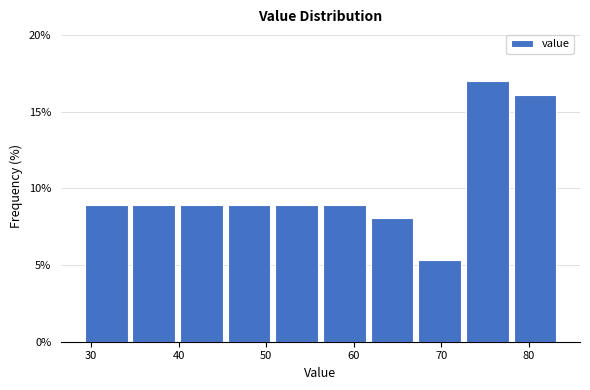

Reading left to right, transcribe this chart: for each bar, give the range it covers on the x-axis and its height. Neither the bar edges nor the heights are printed on the chart, so give them approximately, as read against the axes.

29 to 34: 9.0
34 to 40: 9.0
40 to 45: 9.0
45 to 51: 9.0
51 to 56: 9.0
56 to 62: 9.0
62 to 67: 8.0
67 to 73: 5.5
73 to 78: 17.0
78 to 83: 16.0